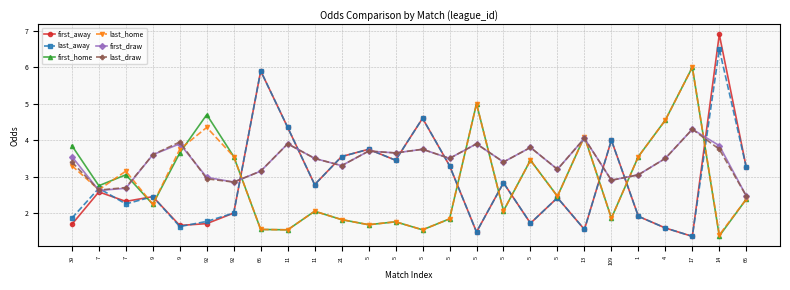

Does the chart have visible grid lines?

Yes